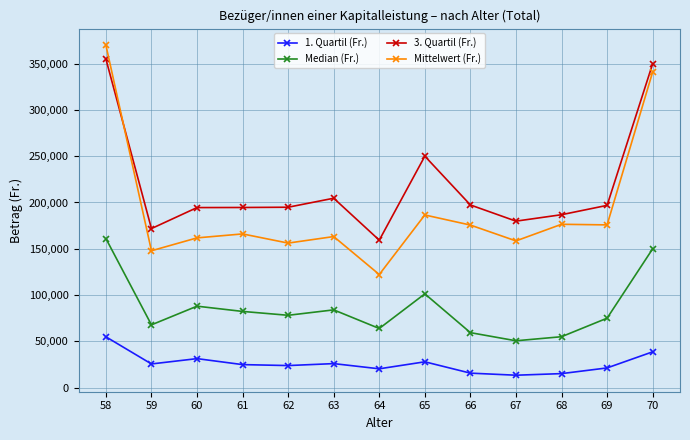

Where is 1. Quartil (Fr.) nearest to the value 34256?

60